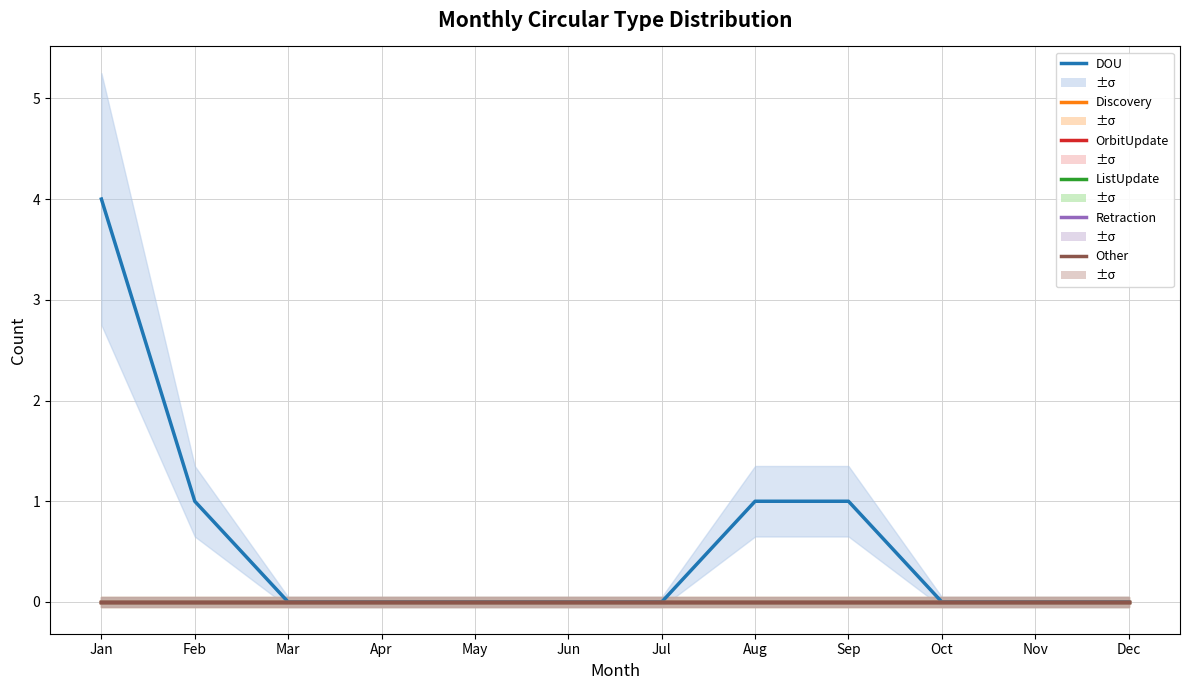

Which label corresponds to the largest value in the chart?

Jan